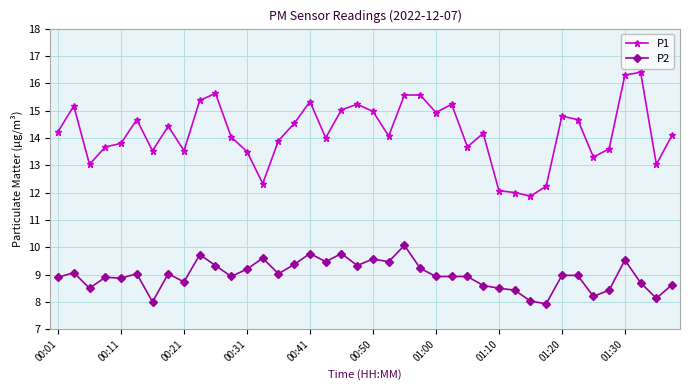

Count the number of data series in this chart.

2